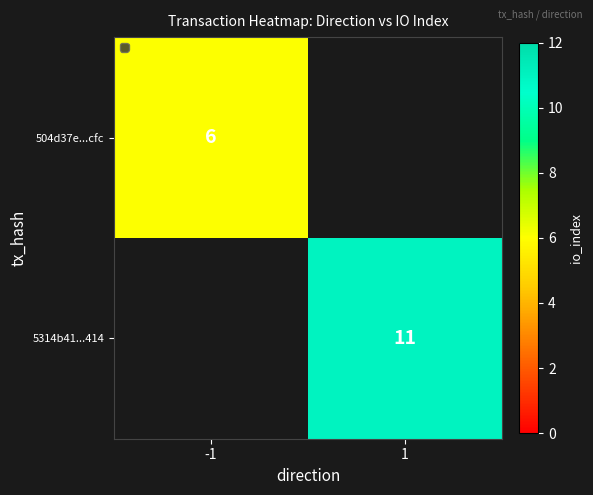

The value of 5314b41...414 at 1 is 18. True or false?

False